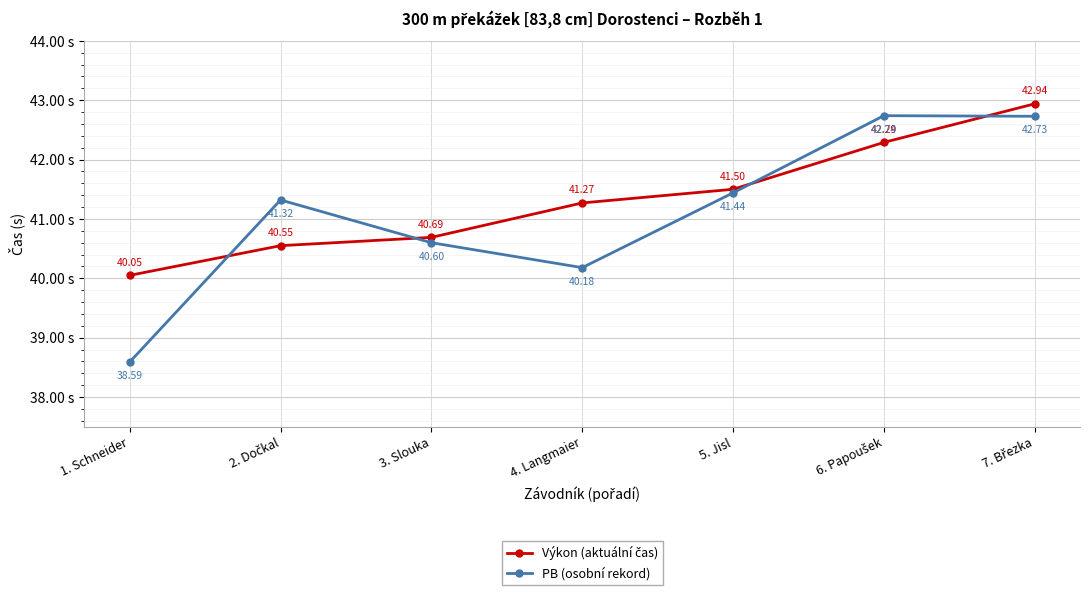

Which series has the widest spread of values?

PB (osobní rekord)